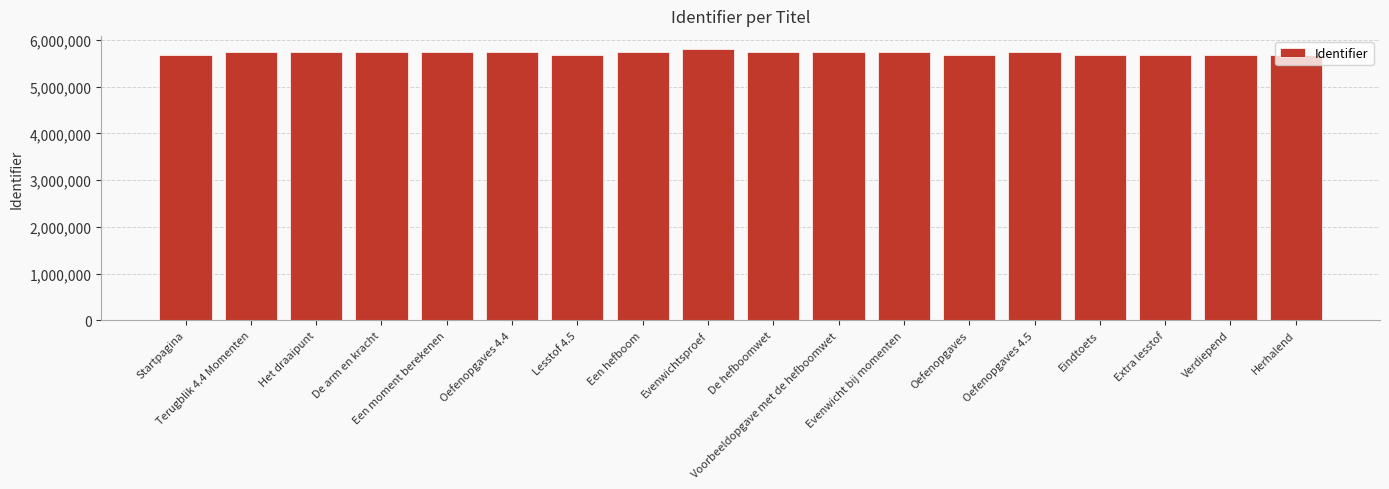

Read the value at De hefboomwet.

5745389